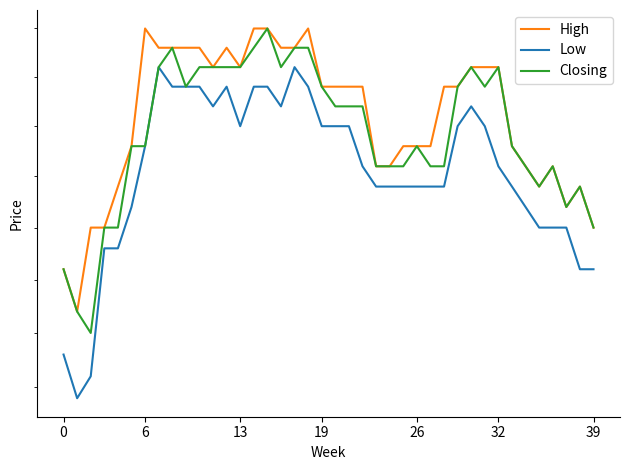

What are all the series names shown in the legend?

High, Low, Closing